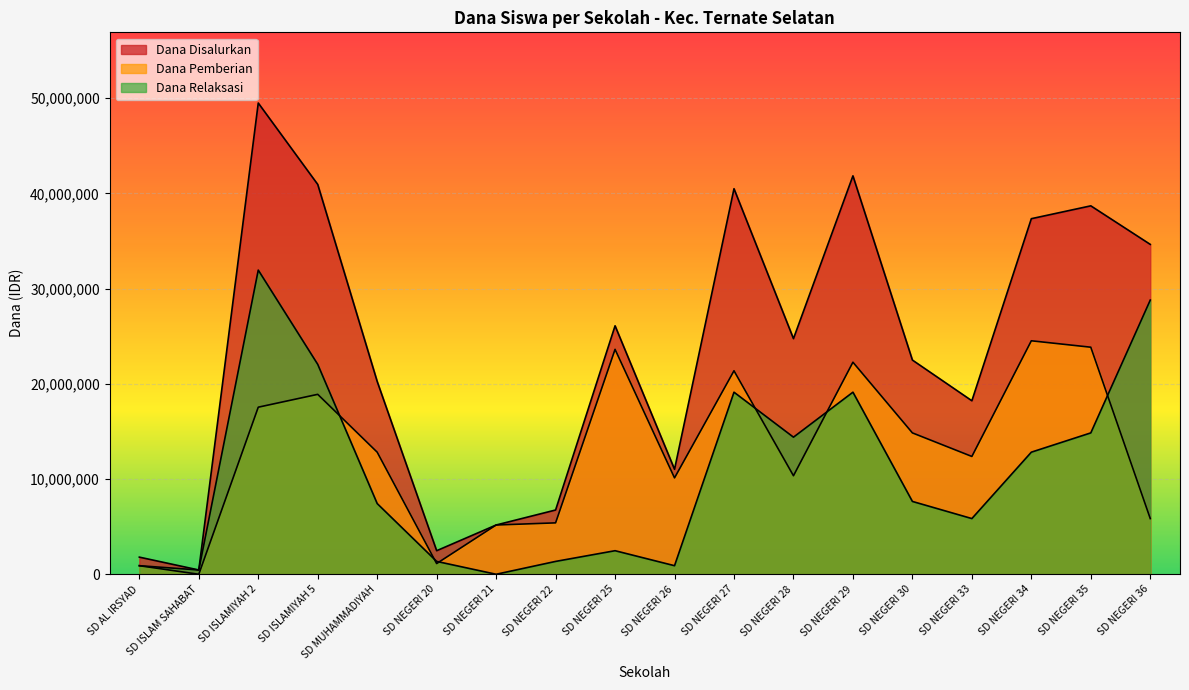

What is the maximum value for Dana Pemberian?

24525000